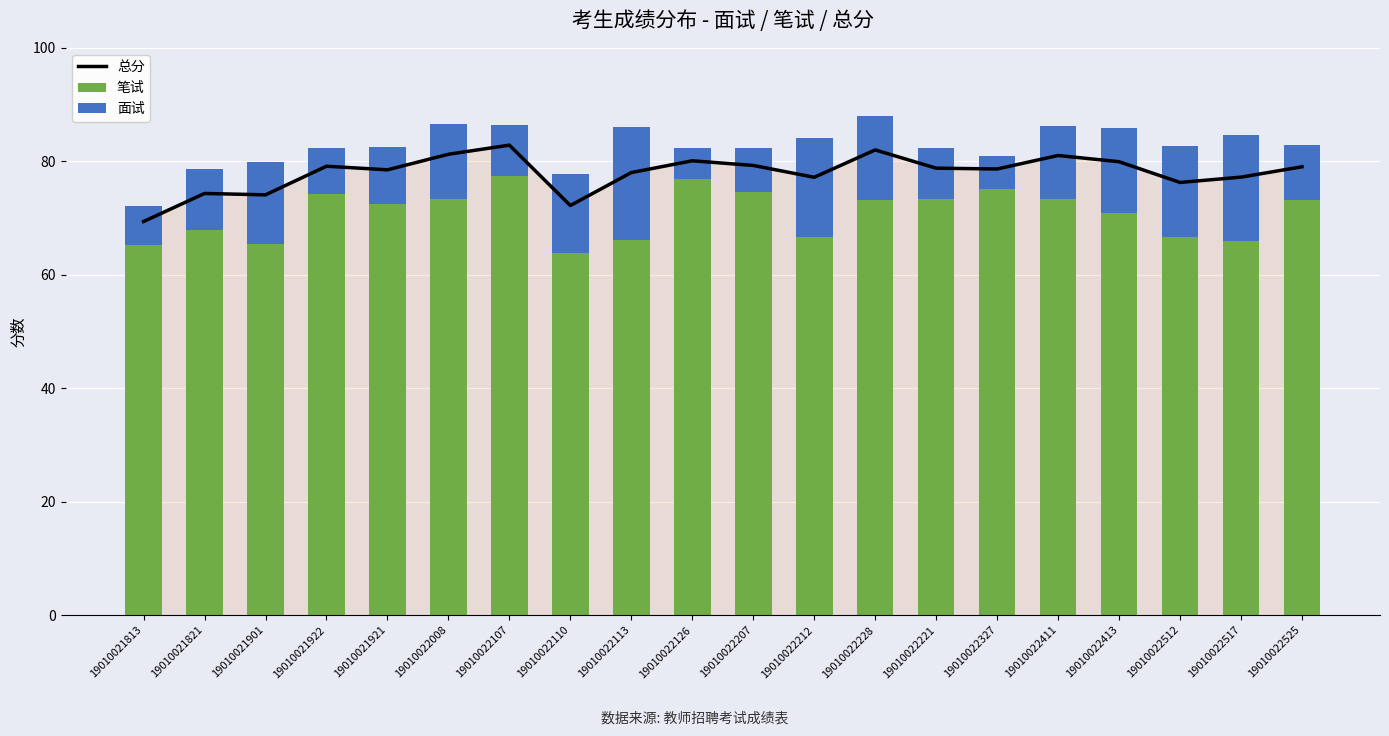

At 19010021813, list the series in order from largest to smallest.

总分, 笔试, 面试